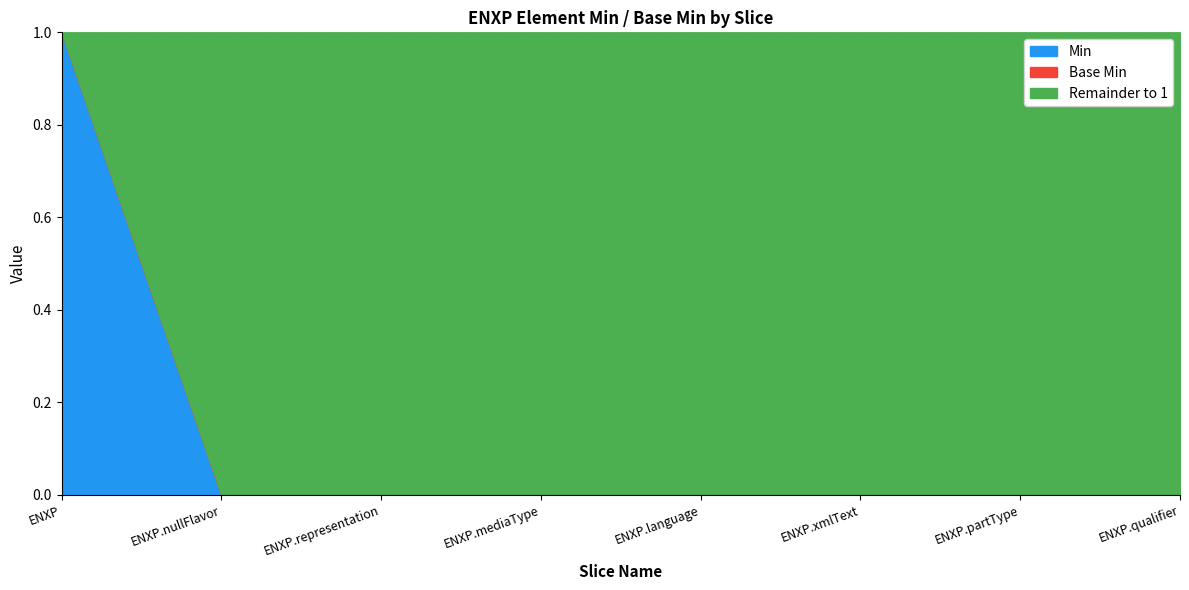

Does the chart display data point markers on the line(s)?

No